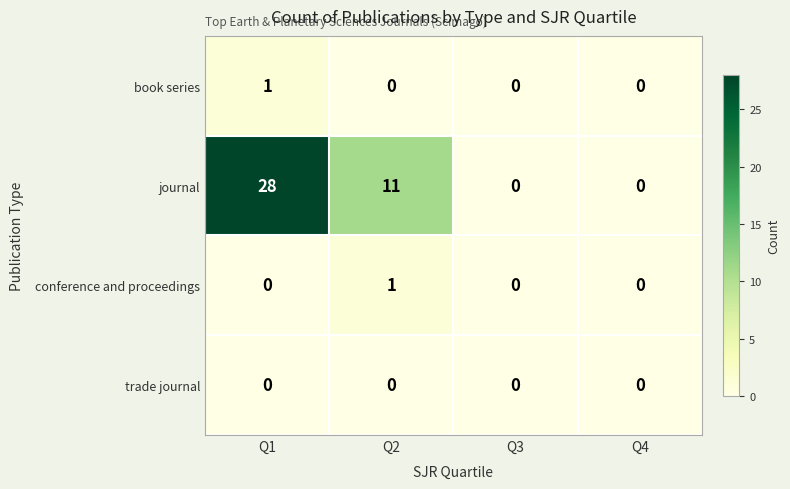

Which series changed the most between Q1 and Q3?

journal